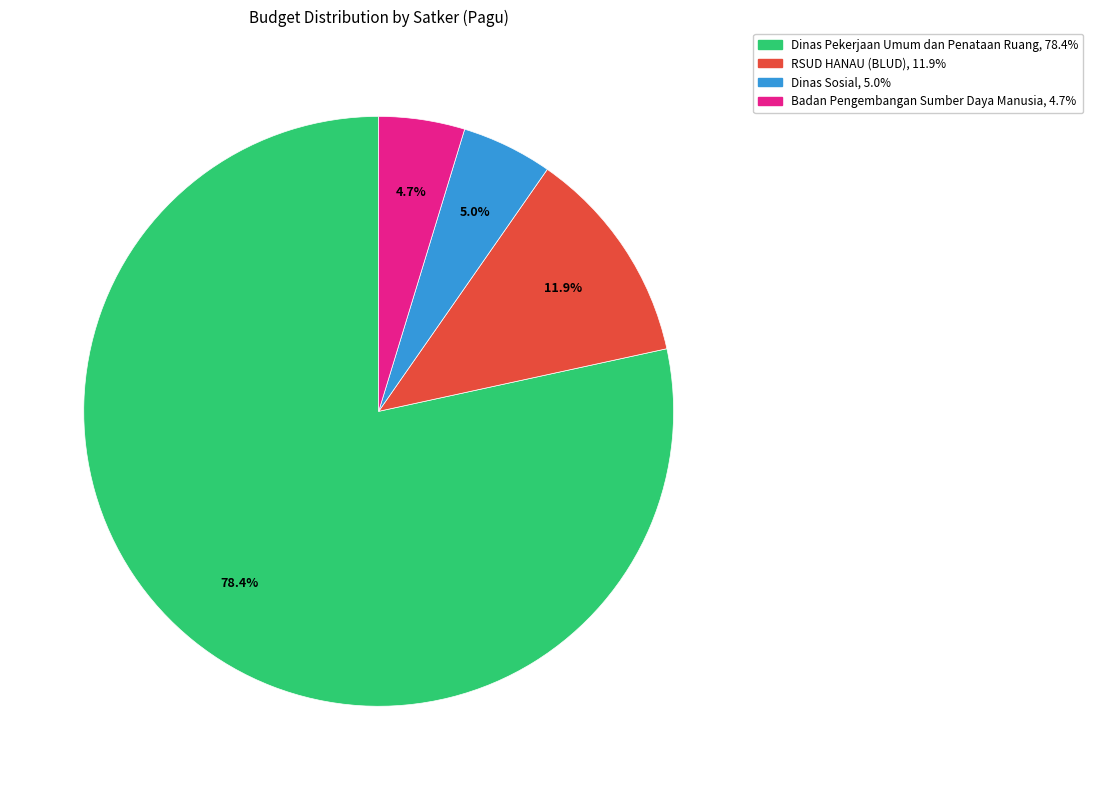

Is there a majority slice in this chart?

Yes